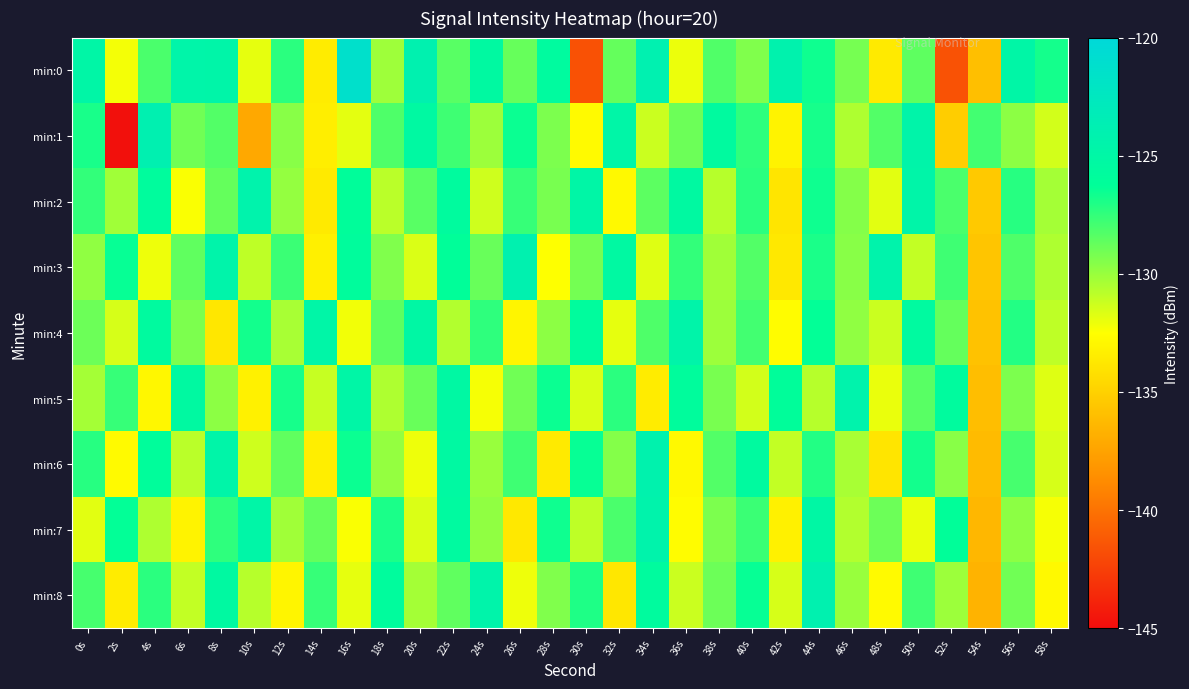

Reading left to right, what are all the values shown in this chart?

min:0: 0s=-125.0	2s=-132.2	4s=-128.1	6s=-124.7	8s=-124.8	10s=-131.9	12s=-127.3	14s=-133.5	16s=-121.3	18s=-130.1	20s=-124.1	22s=-128.4	24s=-125.5	26s=-128.7	28s=-125.6	30s=-141.6	32s=-128.7	34s=-124.0	36s=-132.0	38s=-128.2	40s=-129.4	42s=-124.2	44s=-126.6	46s=-129.1	48s=-133.6	50s=-128.6	52s=-141.6	54s=-136.0	56s=-125.0	58s=-126.8
min:1: 0s=-126.8	2s=-144.8	4s=-124.0	6s=-129.0	8s=-128.3	10s=-137.2	12s=-129.6	14s=-133.4	16s=-131.8	18s=-128.2	20s=-125.3	22s=-127.8	24s=-130.1	26s=-126.5	28s=-129.3	30s=-132.7	32s=-124.8	34s=-131.2	36s=-128.9	38s=-125.6	40s=-127.4	42s=-133.1	44s=-126.8	46s=-130.5	48s=-128.3	50s=-124.6	52s=-135.2	54s=-127.9	56s=-129.7	58s=-131.4
min:2: 0s=-127.5	2s=-130.2	4s=-125.8	6s=-132.4	8s=-128.7	10s=-124.3	12s=-129.9	14s=-133.6	16s=-126.1	18s=-130.8	20s=-128.4	22s=-125.7	24s=-131.3	26s=-127.6	28s=-129.2	30s=-124.9	32s=-132.8	34s=-128.5	36s=-125.4	38s=-130.7	40s=-127.3	42s=-133.9	44s=-126.6	46s=-129.5	48s=-131.8	50s=-124.7	52s=-128.1	54s=-135.4	56s=-127.2	58s=-130.3
min:3: 0s=-129.8	2s=-126.4	4s=-132.1	6s=-128.6	8s=-124.5	10s=-130.9	12s=-127.7	14s=-133.3	16s=-125.9	18s=-129.4	20s=-131.6	22s=-126.2	24s=-128.8	26s=-124.1	28s=-132.5	30s=-129.1	32s=-125.3	34s=-131.7	36s=-127.5	38s=-130.2	40s=-128.3	42s=-133.7	44s=-126.9	46s=-129.6	48s=-124.4	50s=-131.0	52s=-127.8	54s=-135.6	56s=-128.2	58s=-130.5
min:4: 0s=-128.9	2s=-131.5	4s=-125.6	6s=-129.3	8s=-133.8	10s=-126.7	12s=-130.4	14s=-124.8	16s=-132.2	18s=-128.5	20s=-125.1	22s=-130.6	24s=-127.4	26s=-133.0	28s=-129.7	30s=-125.8	32s=-131.9	34s=-128.2	36s=-124.6	38s=-130.1	40s=-127.9	42s=-132.6	44s=-126.3	46s=-129.8	48s=-131.2	50s=-125.5	52s=-128.7	54s=-135.8	56s=-127.1	58s=-130.9
min:5: 0s=-130.3	2s=-127.6	4s=-132.9	6s=-125.4	8s=-129.7	10s=-133.2	12s=-126.8	14s=-131.1	16s=-124.9	18s=-130.5	20s=-128.8	22s=-125.2	24s=-132.3	26s=-129.0	28s=-126.5	30s=-131.6	32s=-127.3	34s=-133.5	36s=-125.9	38s=-129.2	40s=-131.4	42s=-126.1	44s=-130.7	46s=-124.3	48s=-132.0	50s=-128.4	52s=-125.7	54s=-136.0	56s=-129.3	58s=-131.7
min:6: 0s=-127.2	2s=-132.7	4s=-126.0	6s=-130.8	8s=-124.7	10s=-131.3	12s=-128.6	14s=-133.4	16s=-126.5	18s=-129.9	20s=-132.1	22s=-125.3	24s=-130.0	26s=-127.8	28s=-133.6	30s=-126.4	32s=-129.5	34s=-124.2	36s=-132.8	38s=-128.3	40s=-125.6	42s=-131.0	44s=-127.1	46s=-130.4	48s=-133.9	50s=-126.7	52s=-129.6	54s=-136.2	56s=-128.0	58s=-131.5
min:7: 0s=-131.8	2s=-126.3	4s=-130.5	6s=-133.1	8s=-127.4	10s=-124.8	12s=-130.2	14s=-128.7	16s=-132.4	18s=-126.9	20s=-131.6	22s=-125.5	24s=-129.8	26s=-133.7	28s=-126.6	30s=-130.9	32s=-128.1	34s=-124.4	36s=-132.6	38s=-129.3	40s=-127.7	42s=-133.2	44s=-125.1	46s=-130.6	48s=-128.9	50s=-132.0	52s=-126.2	54s=-136.4	56s=-129.7	58s=-132.3
min:8: 0s=-128.0	2s=-133.5	4s=-127.3	6s=-131.0	8s=-125.4	10s=-130.7	12s=-133.0	14s=-127.6	16s=-131.9	18s=-125.8	20s=-130.3	22s=-128.6	24s=-124.5	26s=-132.1	28s=-129.4	30s=-127.0	32s=-133.8	34s=-125.7	36s=-131.2	38s=-128.9	40s=-126.4	42s=-131.5	44s=-124.1	46s=-130.0	48s=-132.7	50s=-127.8	52s=-130.1	54s=-136.6	56s=-129.0	58s=-132.8